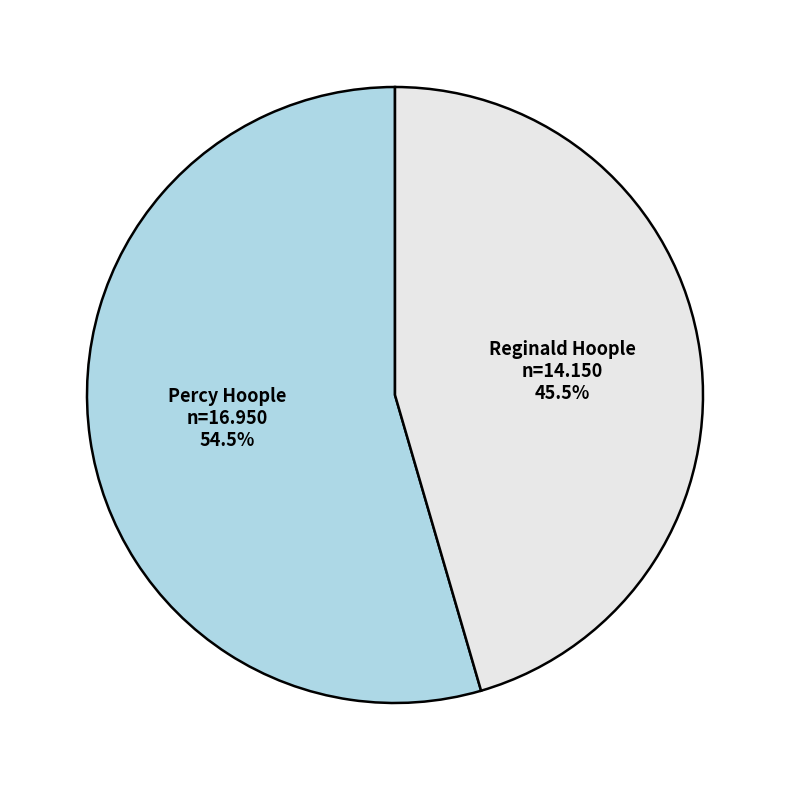

Rank the categories by value from highest to lowest.

Percy Hoople, Reginald Hoople